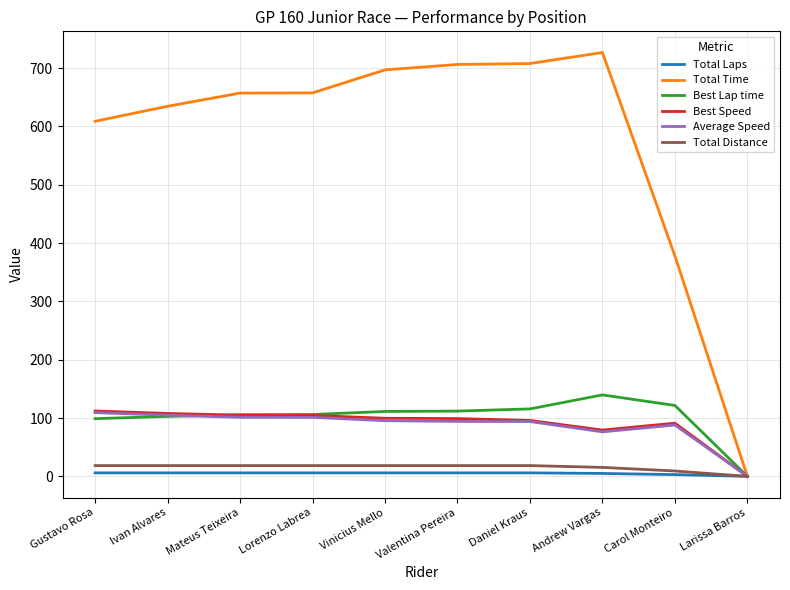

What is the highest value of the Best Speed series?

112.1